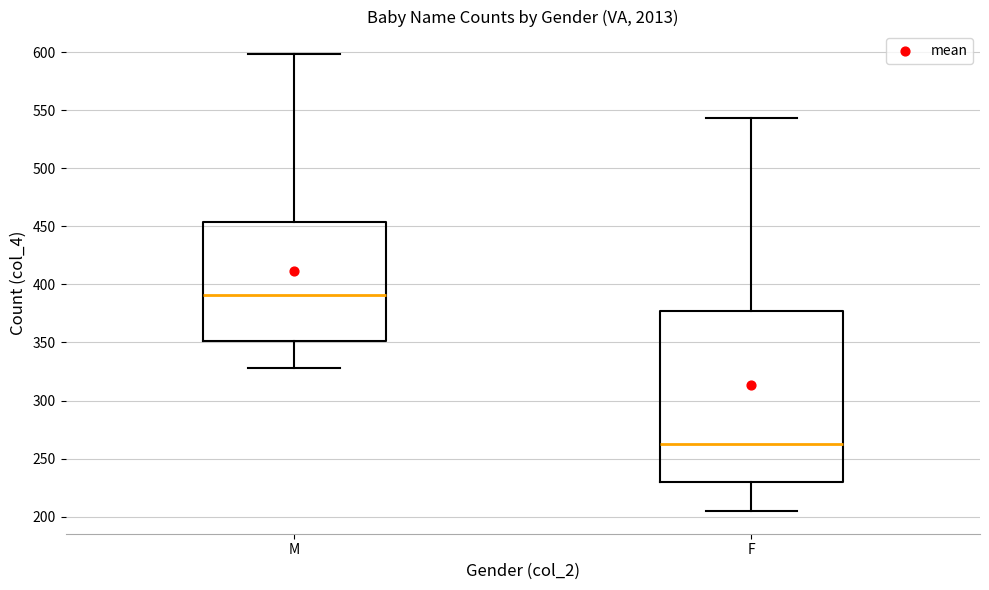

Reading left to right, read every box against the y-axis: the position of its median line, the range the box covers, and the ends of its whiskers. The values are not printed on the chart, so give them approximately, as read against the axis.

M: median 390, box 350 to 455, whiskers 330 to 600
F: median 265, box 230 to 380, whiskers 205 to 545